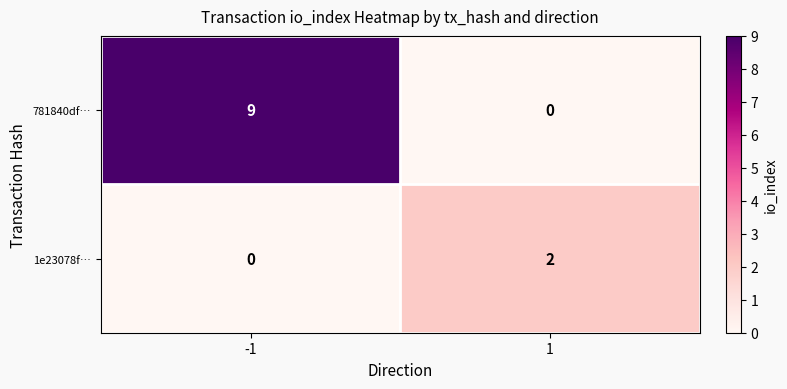

True or false: 1e23078f… has a value of 0 at -1.

True